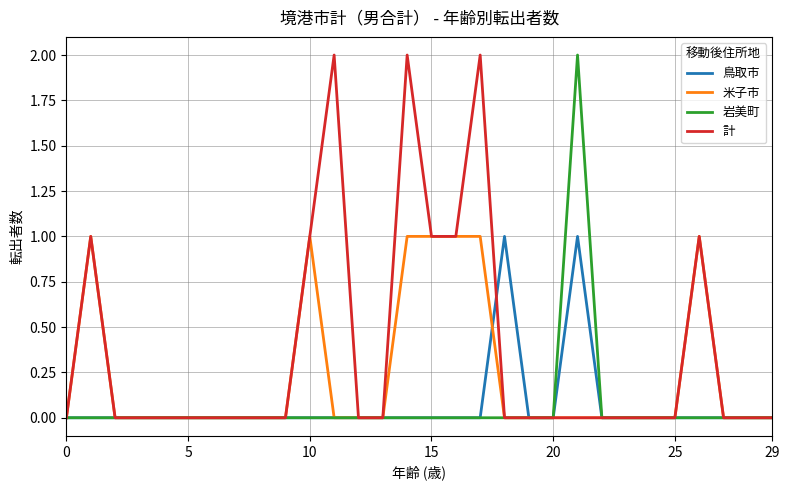

Which series has the largest total across all categories?

計